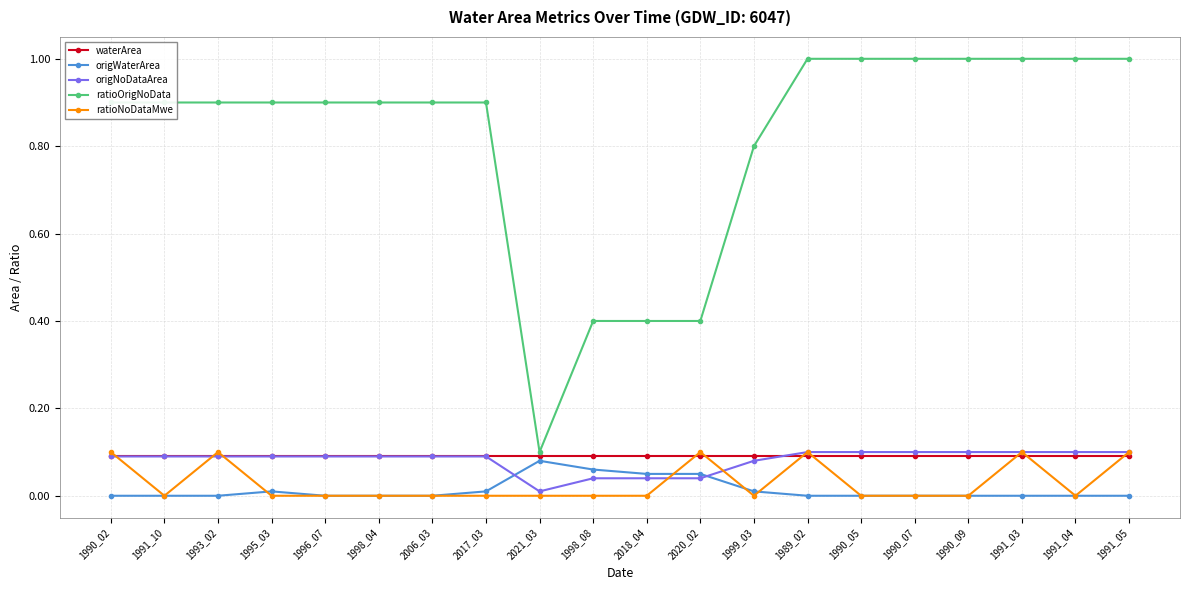

How many series are shown in this chart?

5